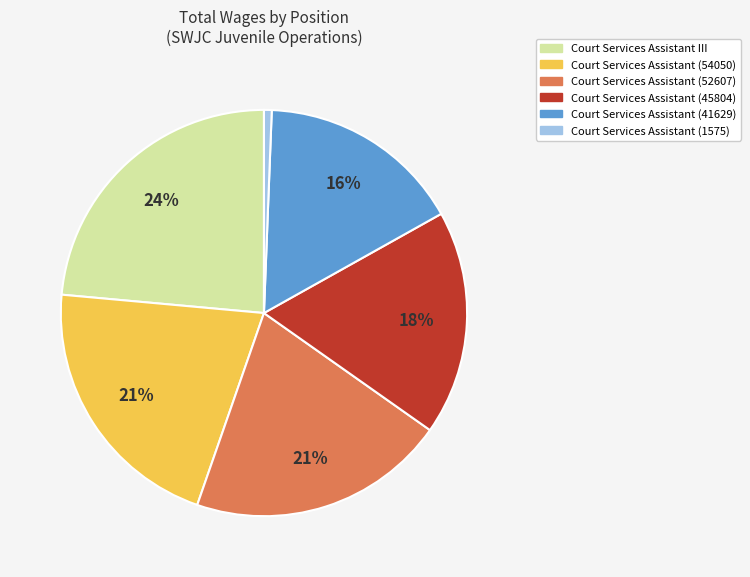

Approximately how many times larger is the value at Court Services Assistant (54050) compared to Court Services Assistant (45804)?

1.2